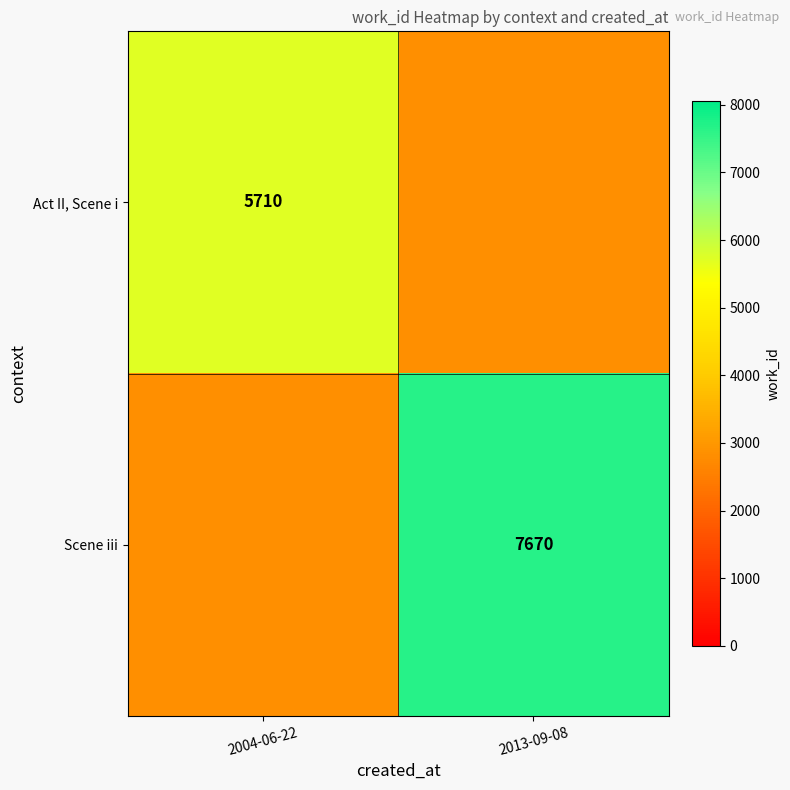

The Act II, Scene i series shows 3804 at 2004-06-22. True or false?

False